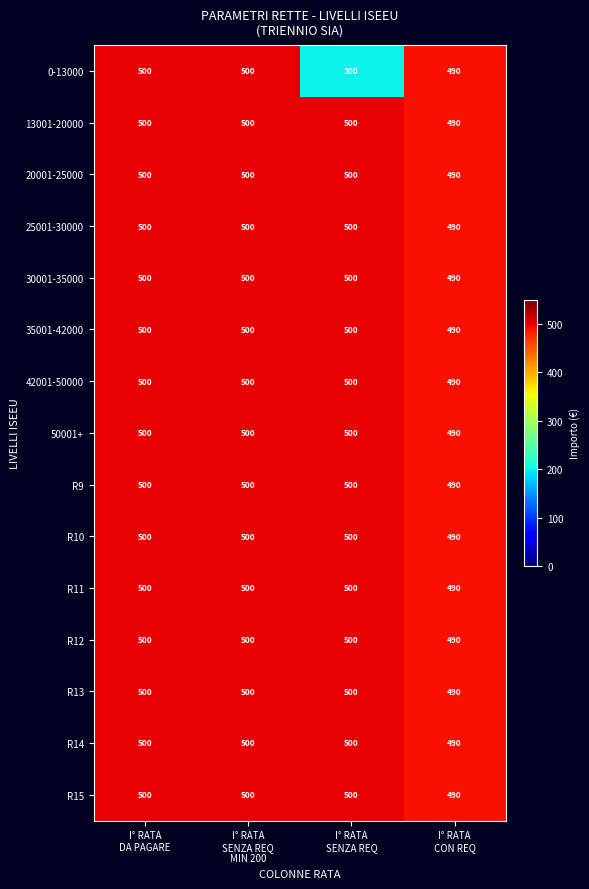

Which series has the widest spread of values?

0-13000